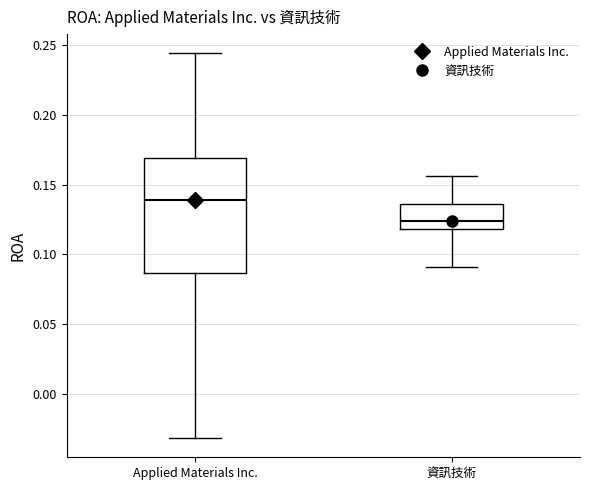

Reading left to right, transcribe this box plot: for each box, give where its median line is, the range the box spans, and where its two whiskers end, as read against the y-axis. The values are not printed on the chart, so give them approximately, as read against the axis.

Applied Materials Inc.: median 0.140, box 0.085 to 0.170, whiskers -0.030 to 0.245
資訊技術: median 0.125, box 0.120 to 0.135, whiskers 0.090 to 0.155